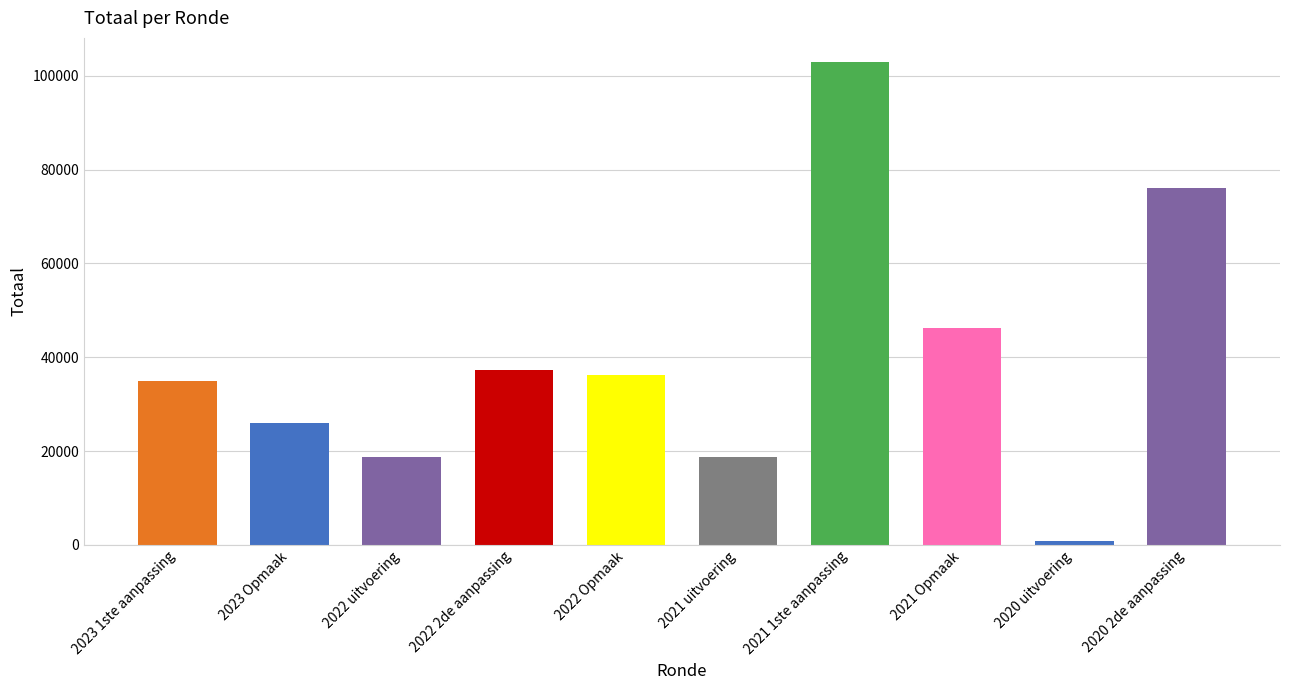

What is the change in value from 2023 Opmaak to 2021 uitvoering?

-7188